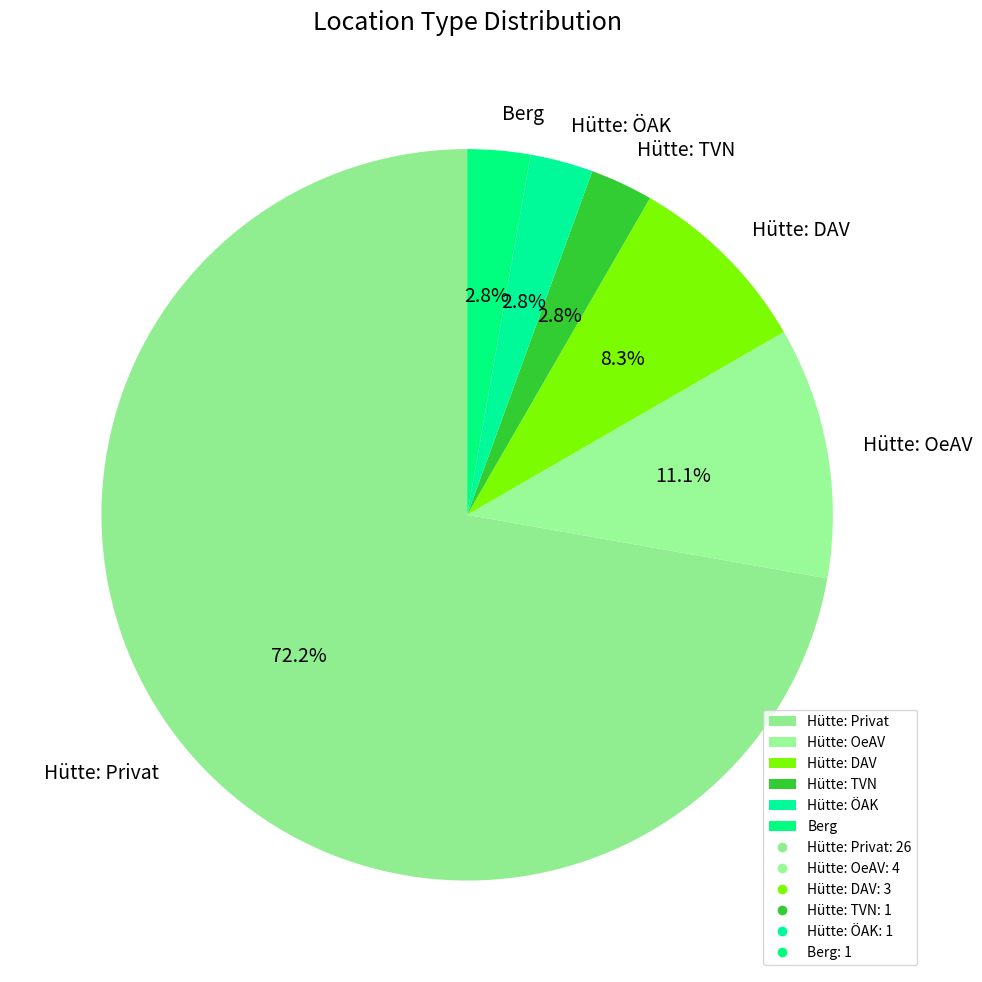

What portion of the pie excludes Hütte: ÖAK?

97.2%